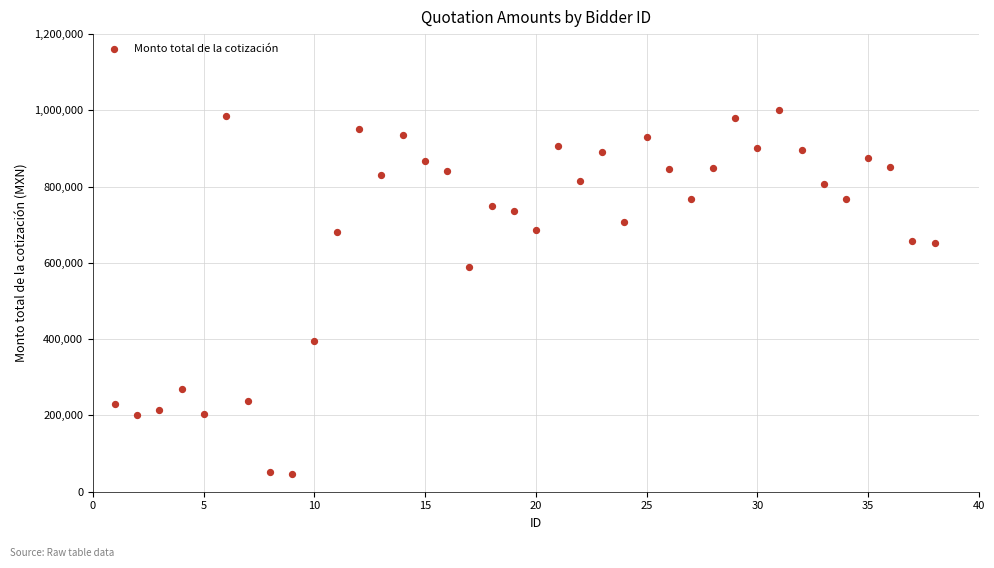

What Y value in the scatter plot is closest to 524132?

590093.7